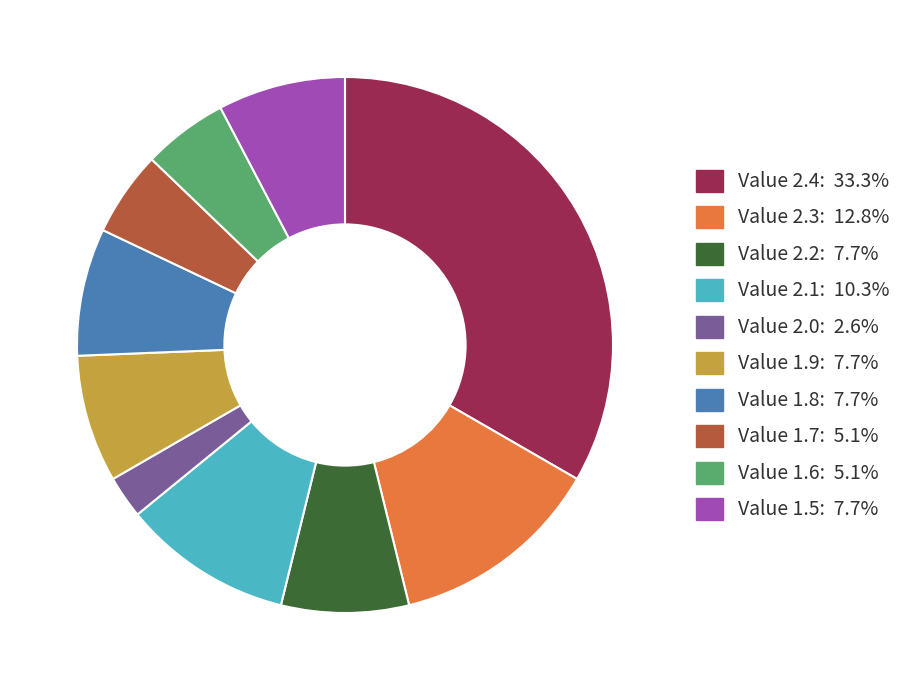

How many segments does this pie chart have?

10